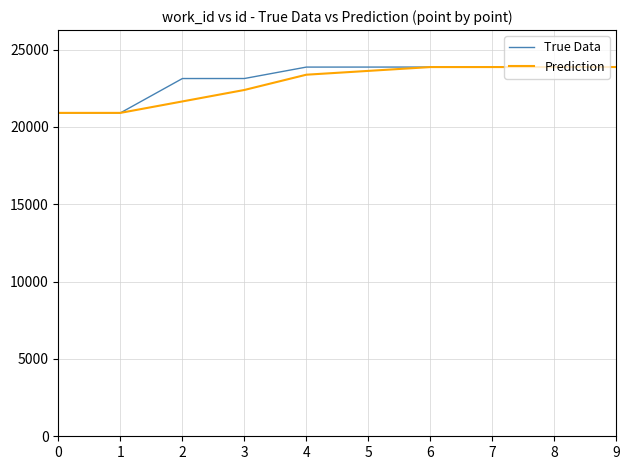

What is the total value across all series at 6?

47743.0